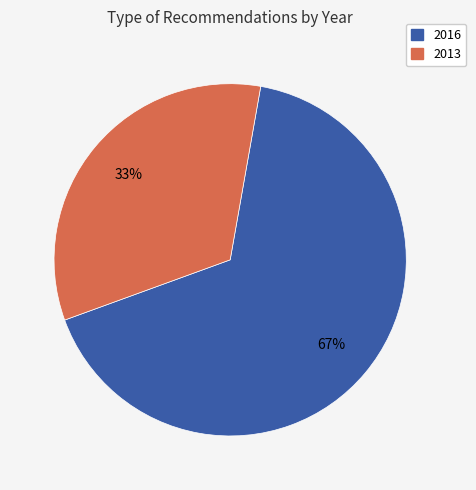

Does any single category account for the majority?

Yes